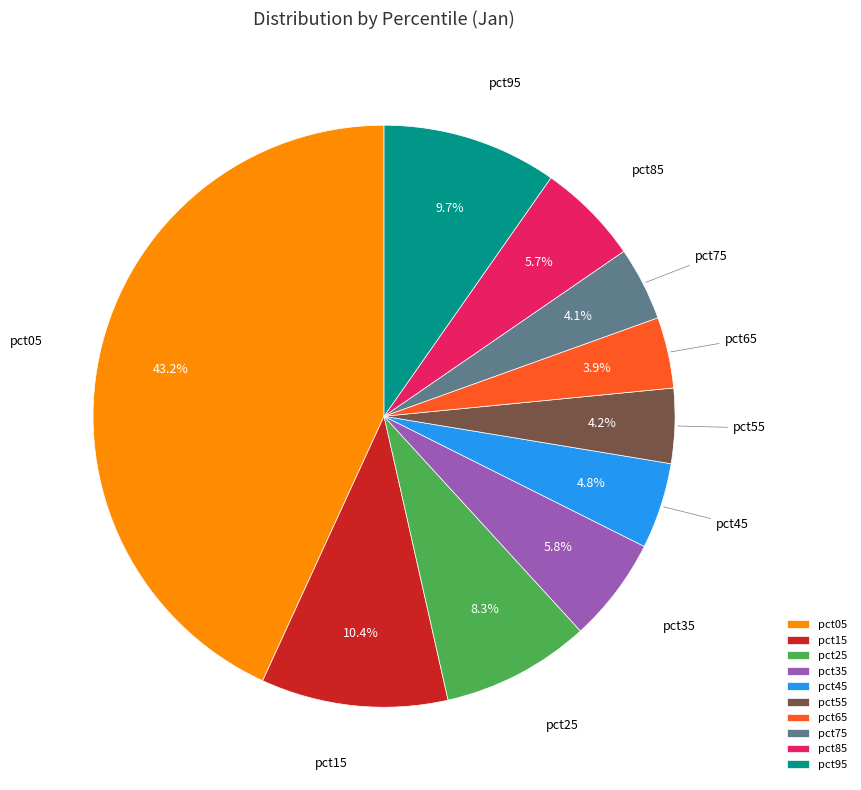

Is pct75 the majority of the pie?

No